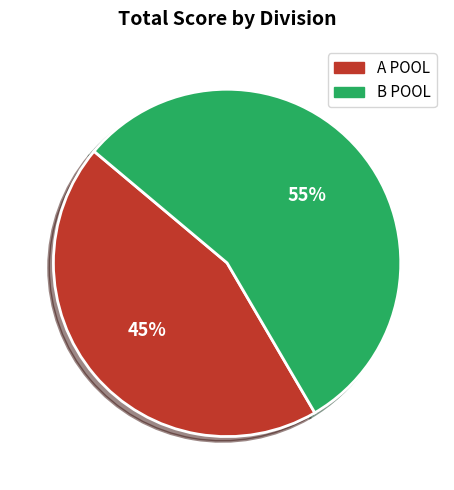

How many segments does this pie chart have?

2